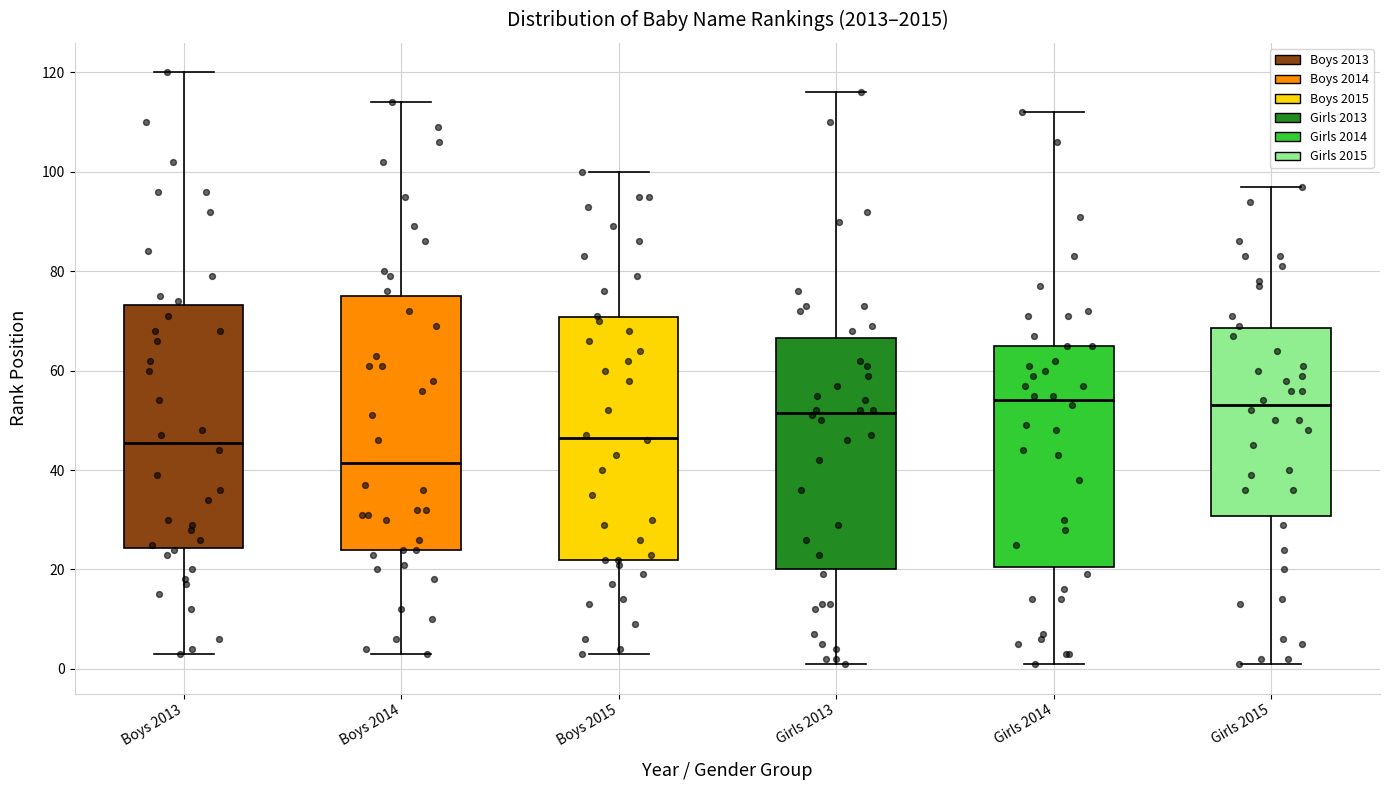

Reading left to right, transcribe this box plot: for each box, give where its median line is, the range the box spans, and where its two whiskers end, as read against the y-axis. The values are not printed on the chart, so give them approximately, as read against the axis.

Boys 2013: median 46, box 24 to 74, whiskers 4 to 120
Boys 2014: median 42, box 24 to 76, whiskers 4 to 114
Boys 2015: median 46, box 22 to 70, whiskers 4 to 100
Girls 2013: median 52, box 20 to 66, whiskers 2 to 116
Girls 2014: median 54, box 20 to 66, whiskers 2 to 112
Girls 2015: median 54, box 30 to 68, whiskers 2 to 98